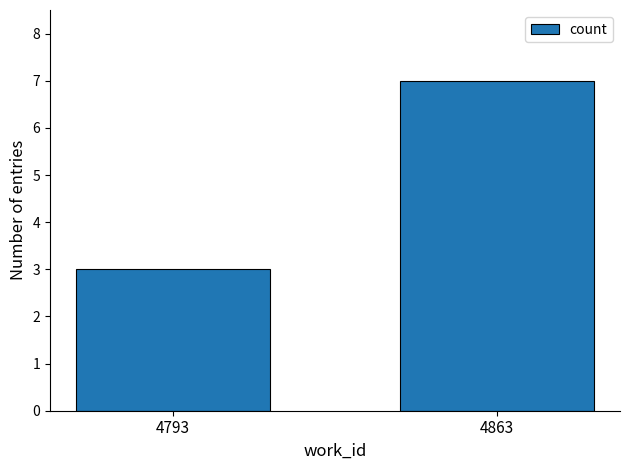

At which label is the value closest to 5?

4793